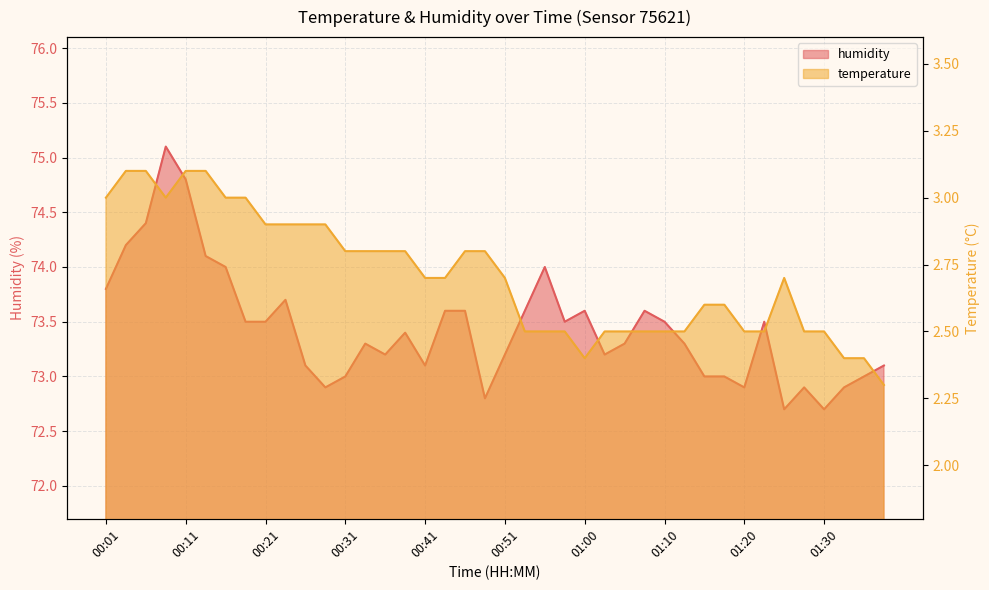

What is the label of the 18th point from the left?

00:43